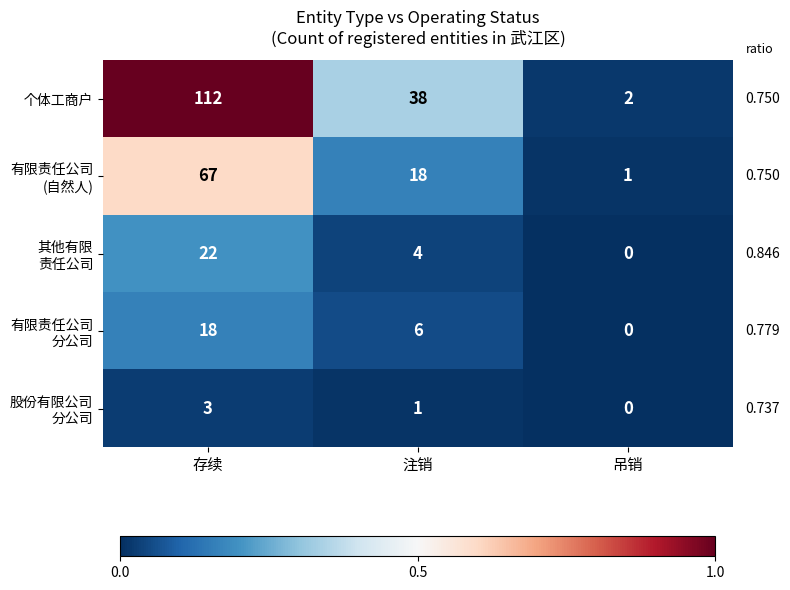

Which label corresponds to the smallest value in the chart?

吊销